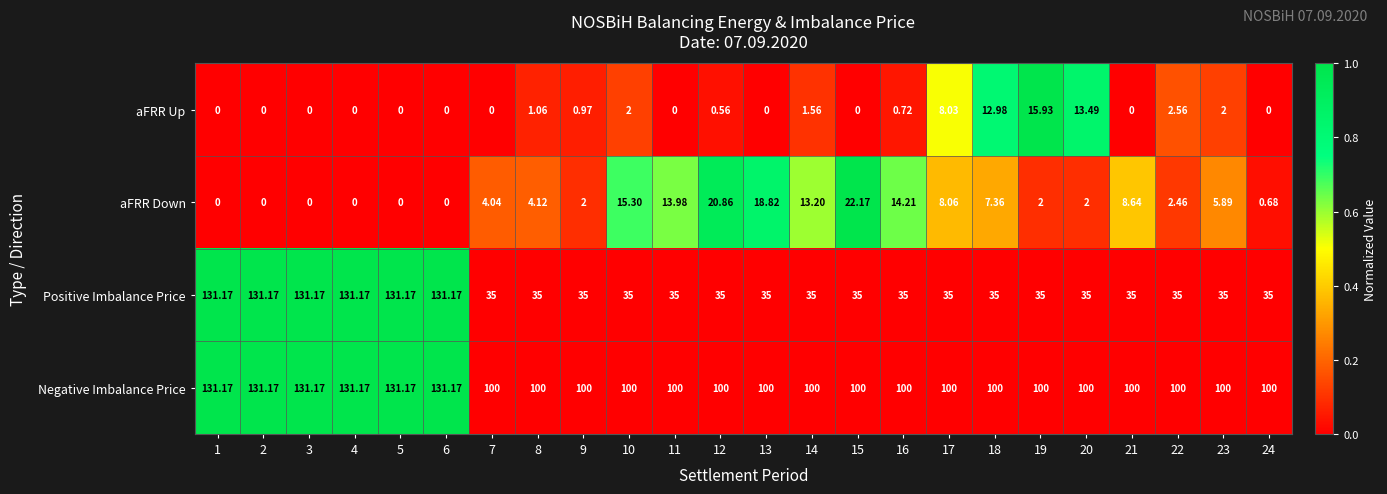

How many values in the aFRR Up series exceed 0?

12